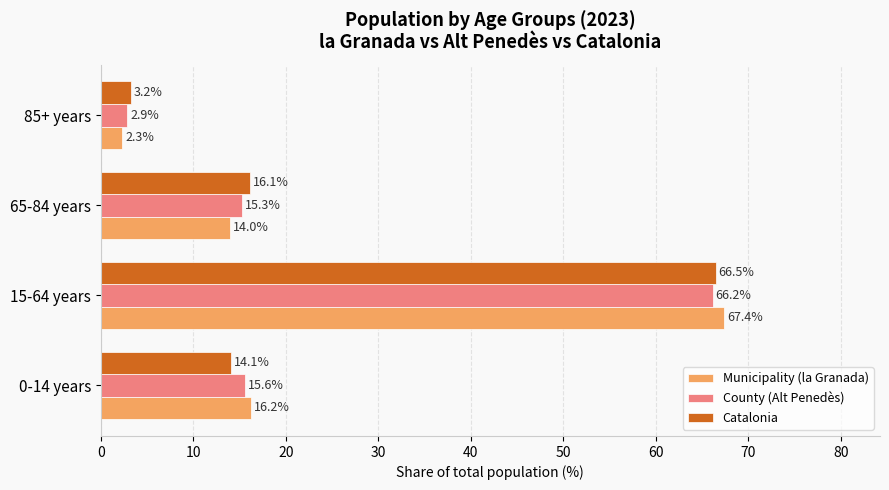

List the series in order of their peak value, highest first.

Municipality (la Granada), Catalonia, County (Alt Penedès)